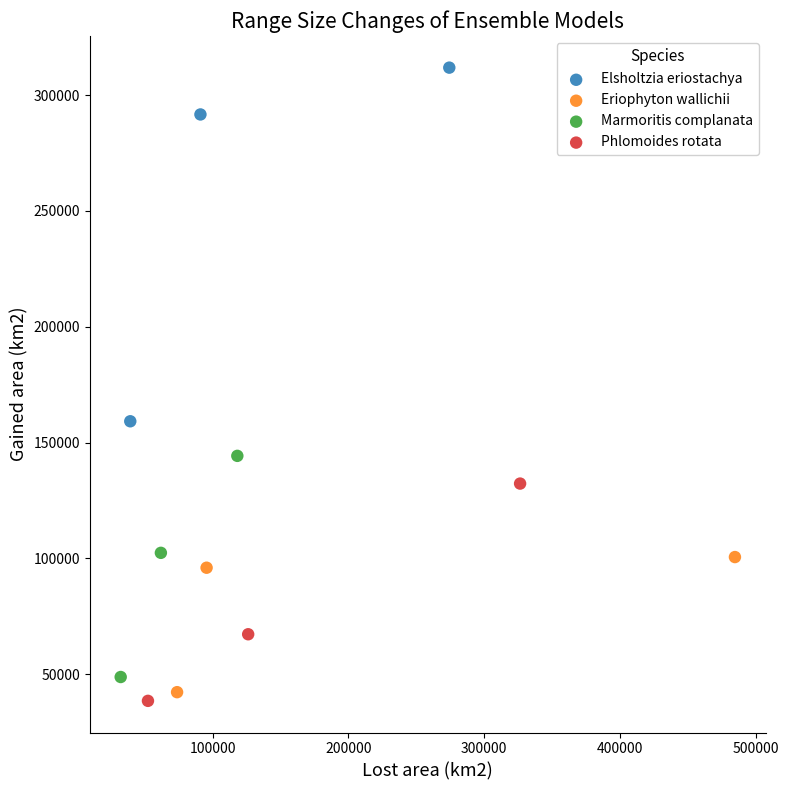

Which series has the largest Y range (max minus min)?

Elsholtzia eriostachya